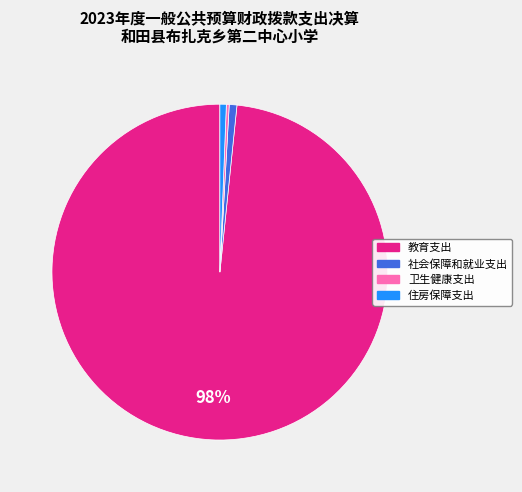

Is 教育支出 the majority of the pie?

Yes